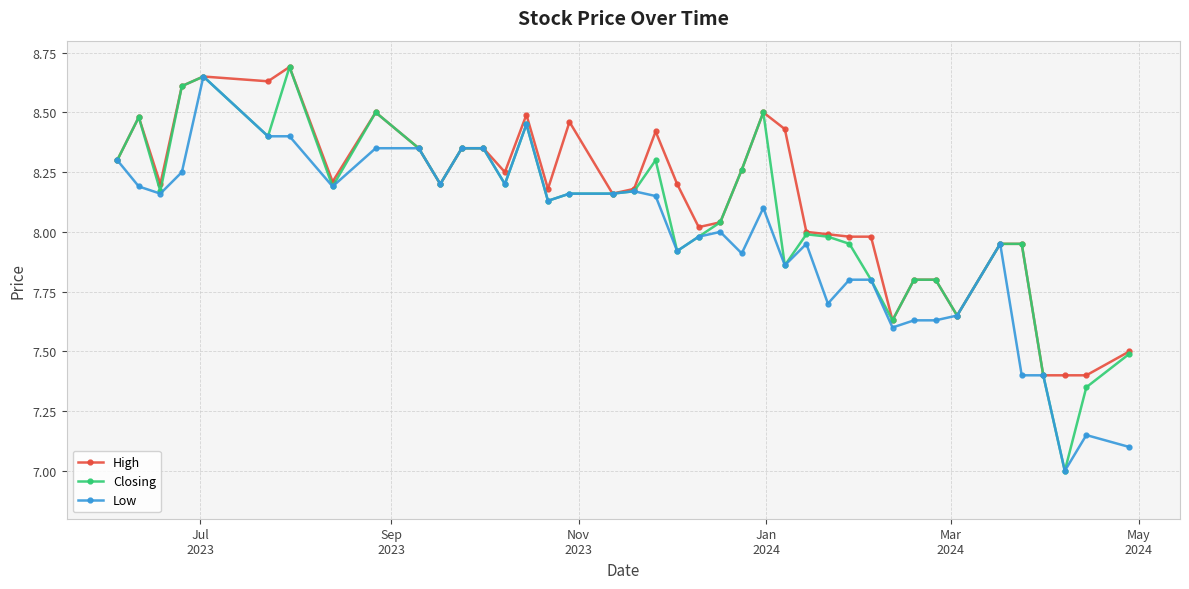

Which series has the widest spread of values?

Closing